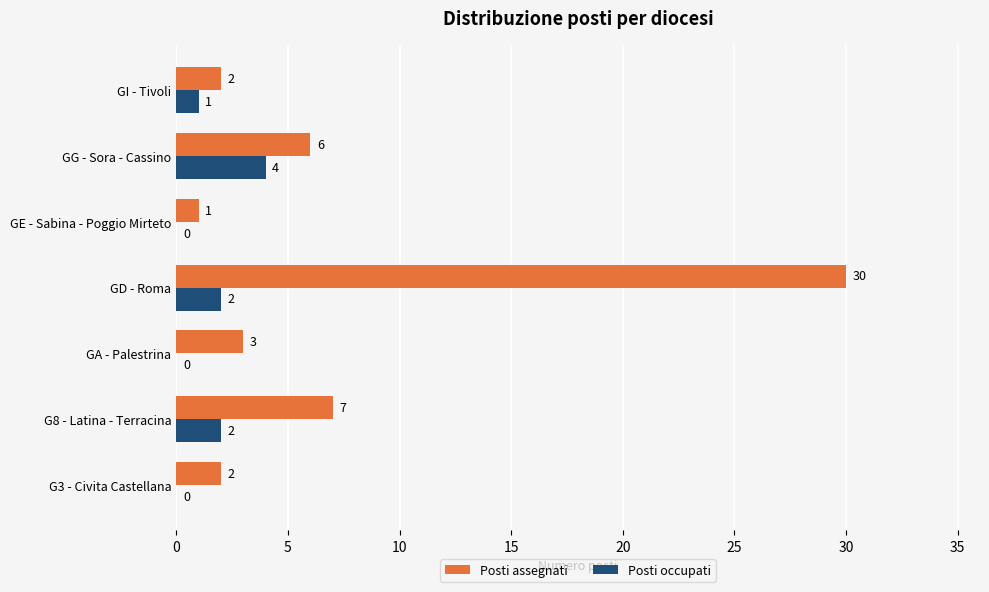

What are all the series names shown in the legend?

Posti assegnati, Posti occupati